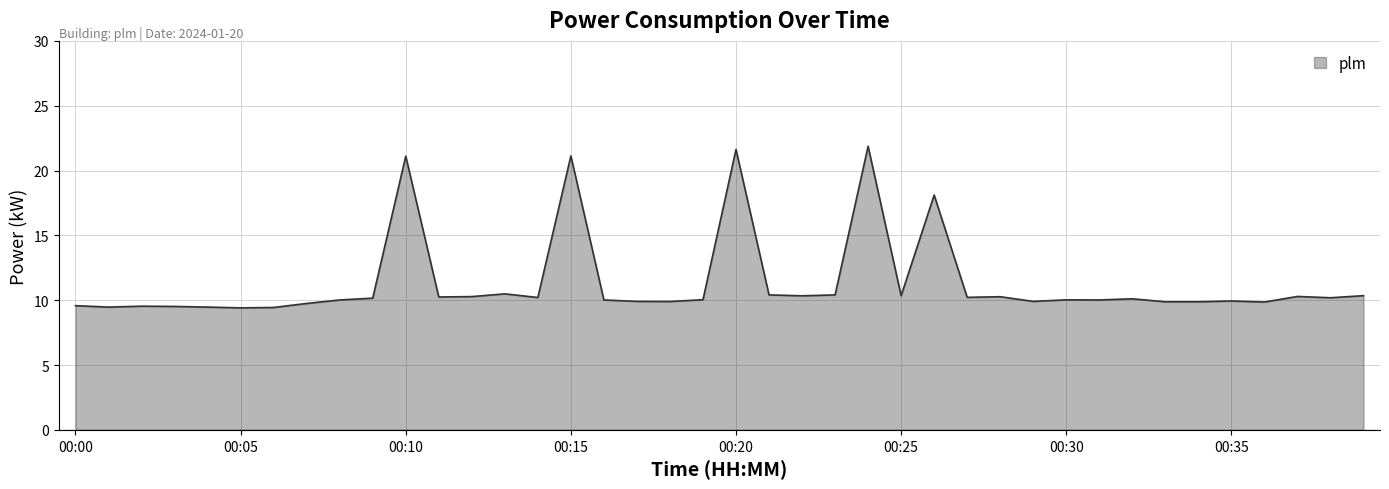

Does the chart display data point markers on the line(s)?

No